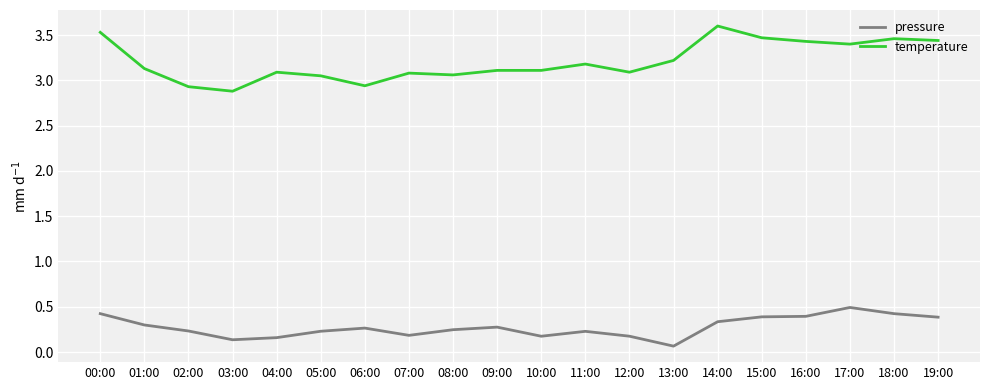

The value of temperature at 16:00 is 3.4. True or false?

True